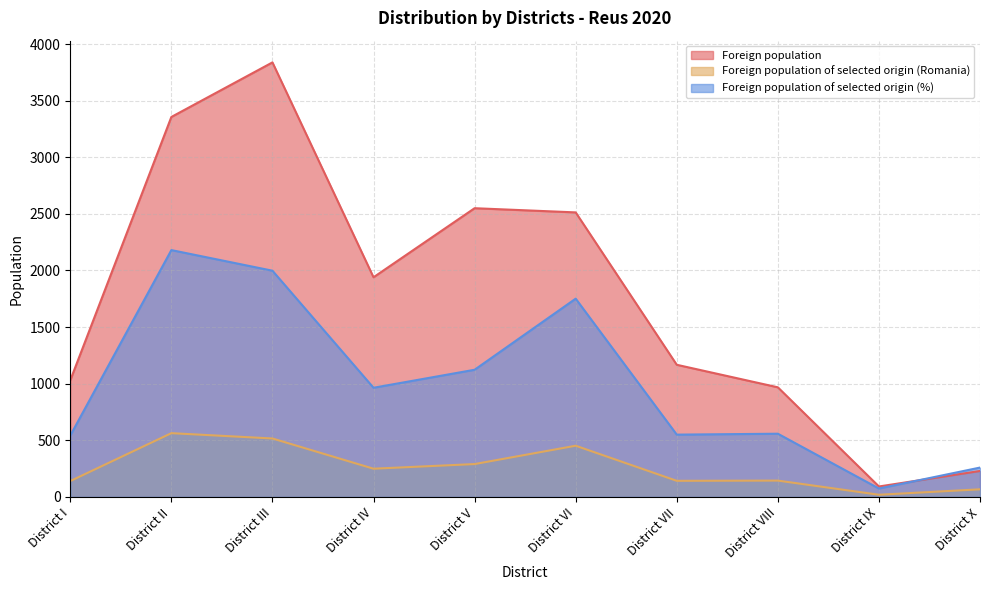

How many data points in Foreign population of selected origin (%) are less than 964?

5